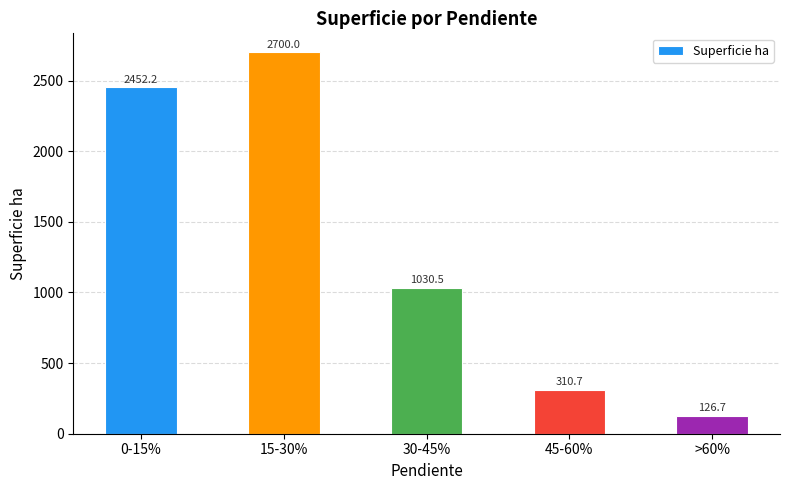

At which label does the data first exceed 1030?

0-15%